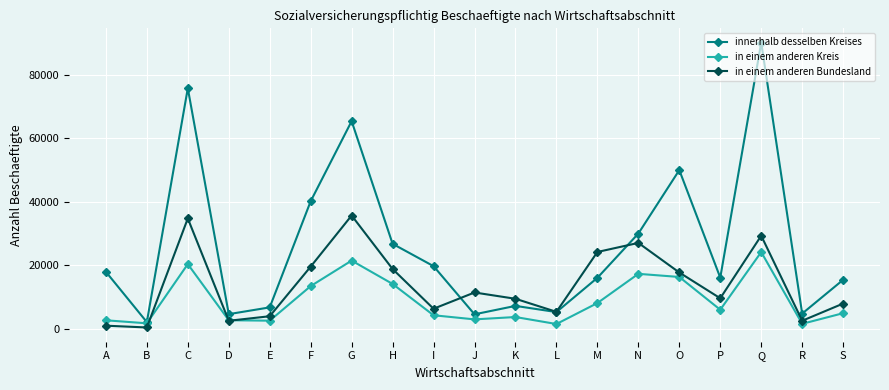

How many values in the in einem anderen Kreis series are below 4831?

9